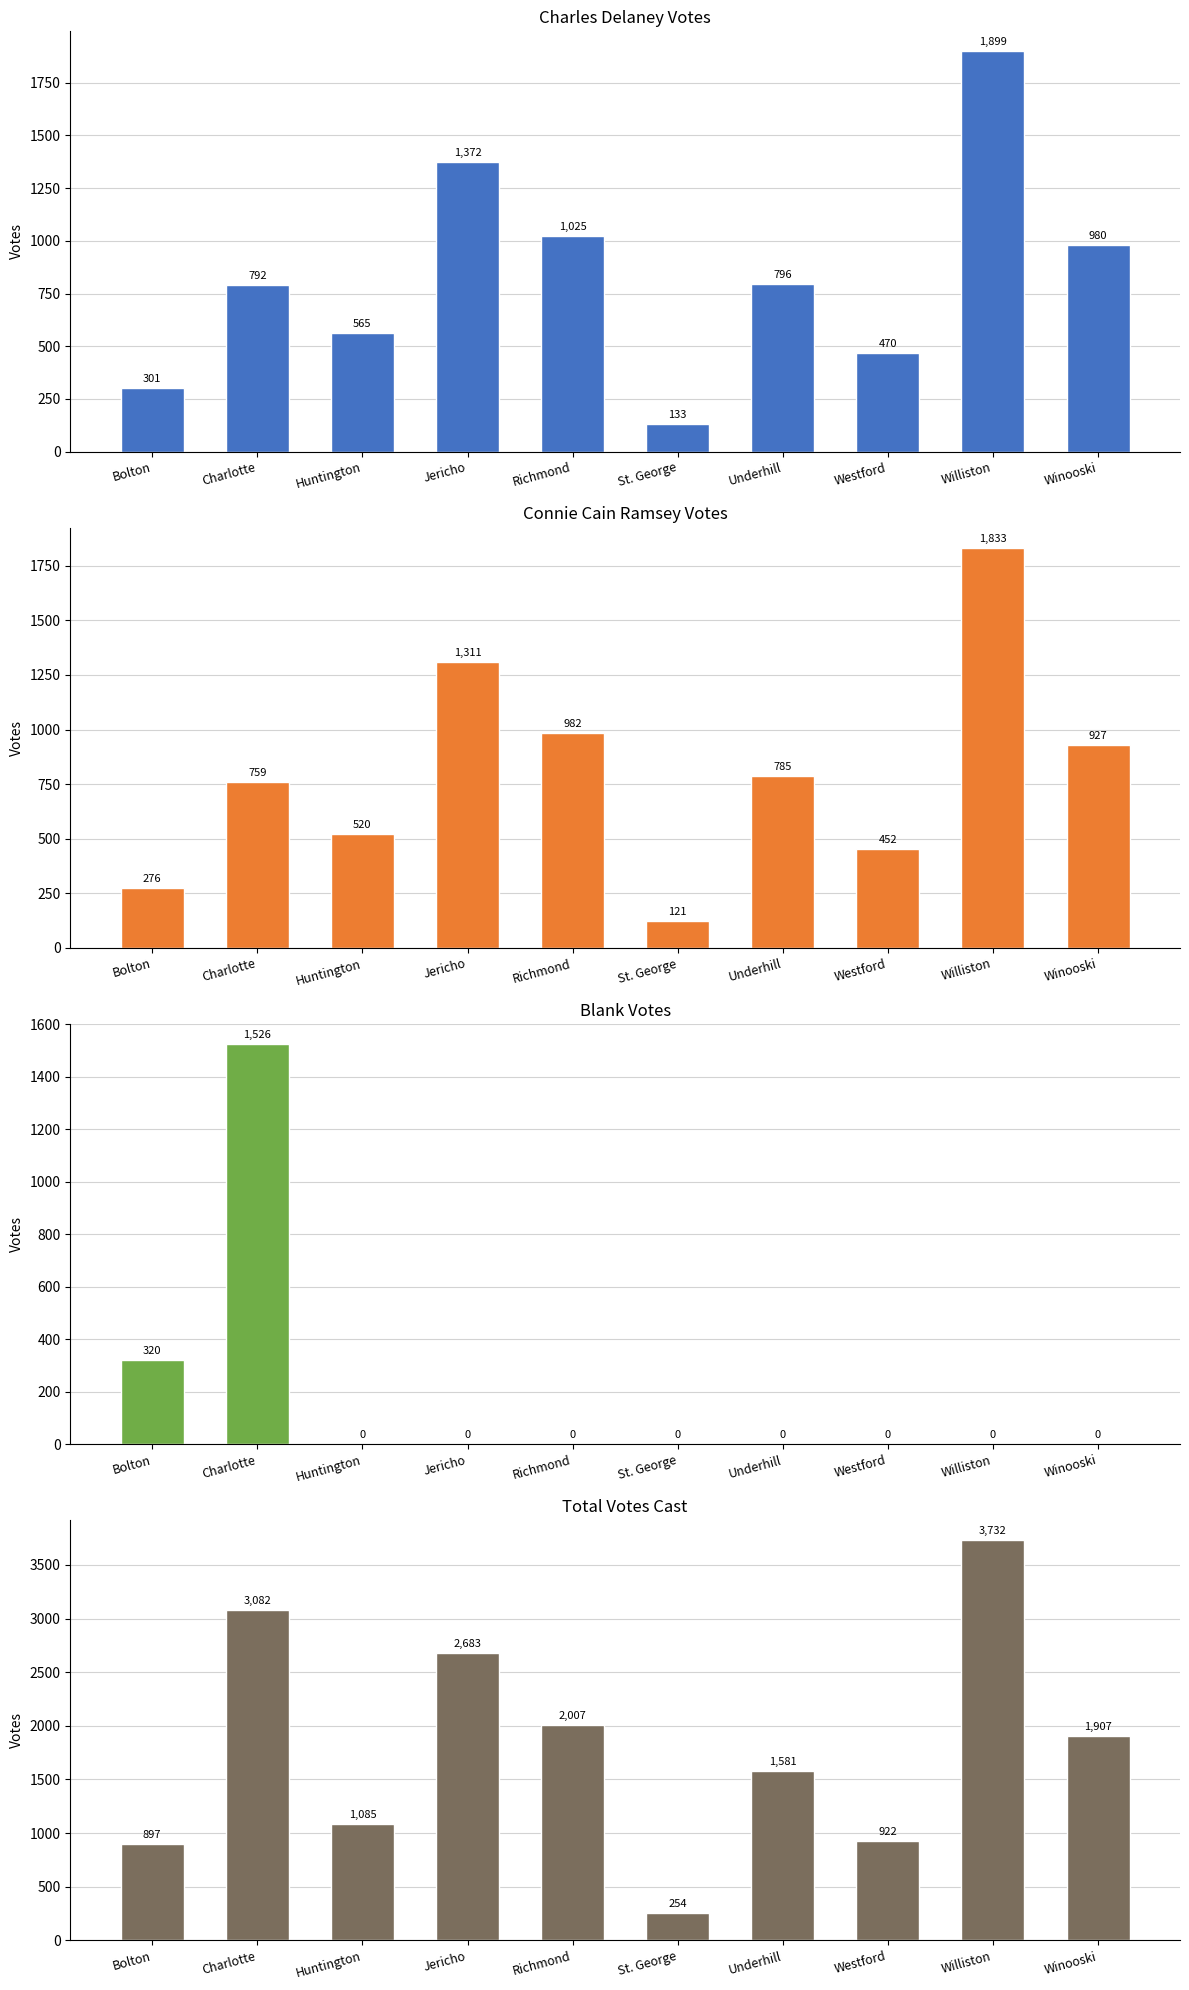

How many groups of bars are there?

10